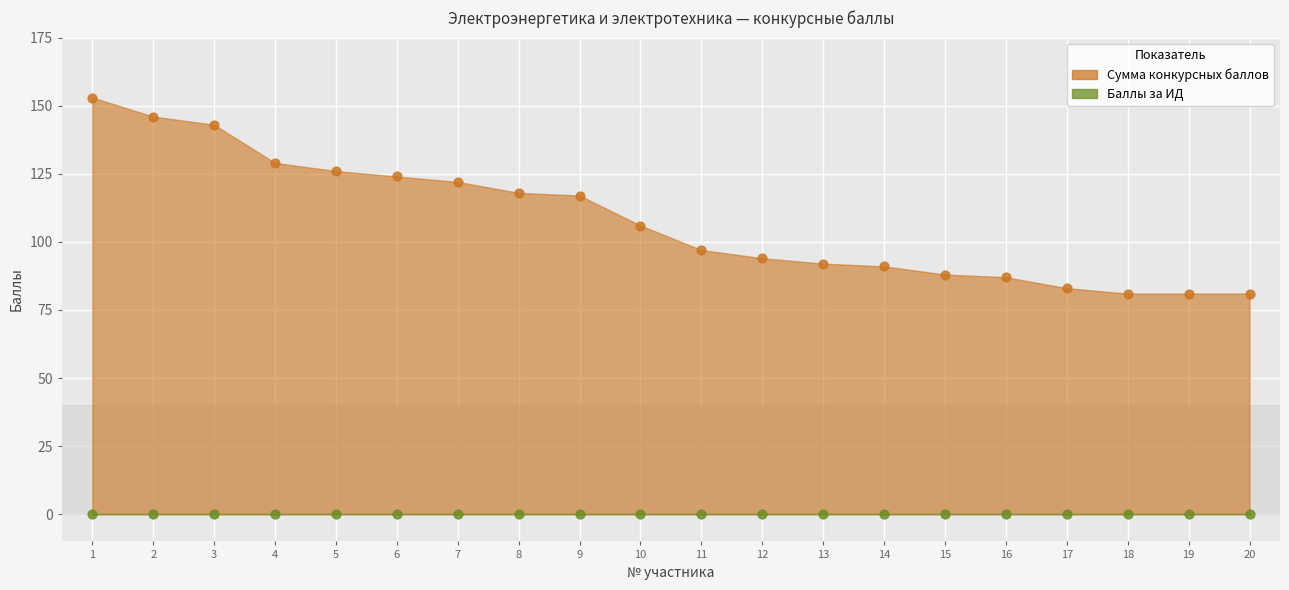

What is the change in value from 2 to 17?

-63